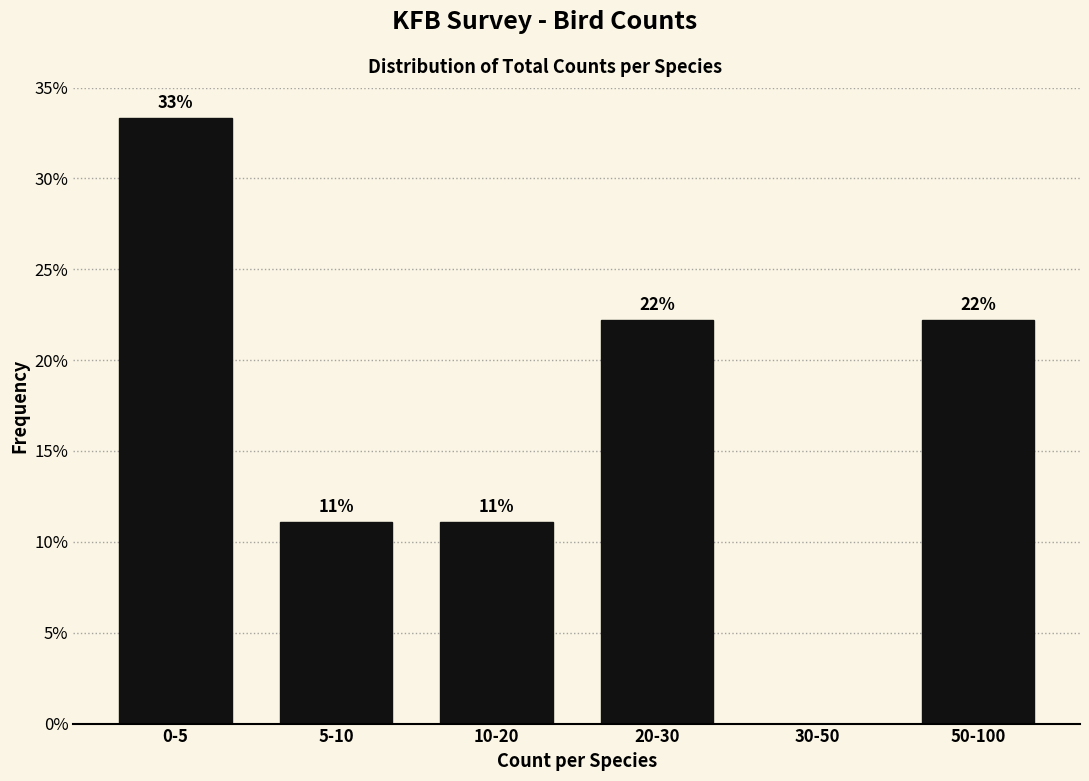

Are the bars horizontal?

No